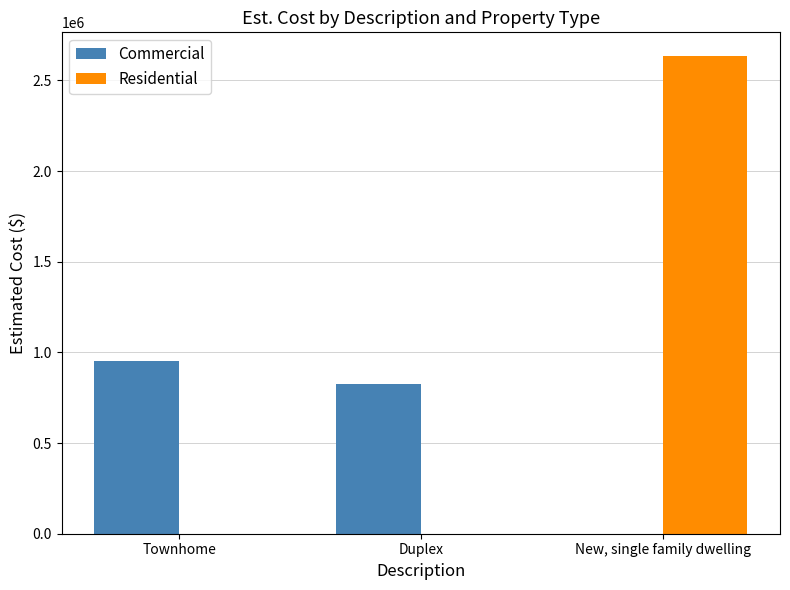

What is the total value across all series at New, single family dwelling?

2633594